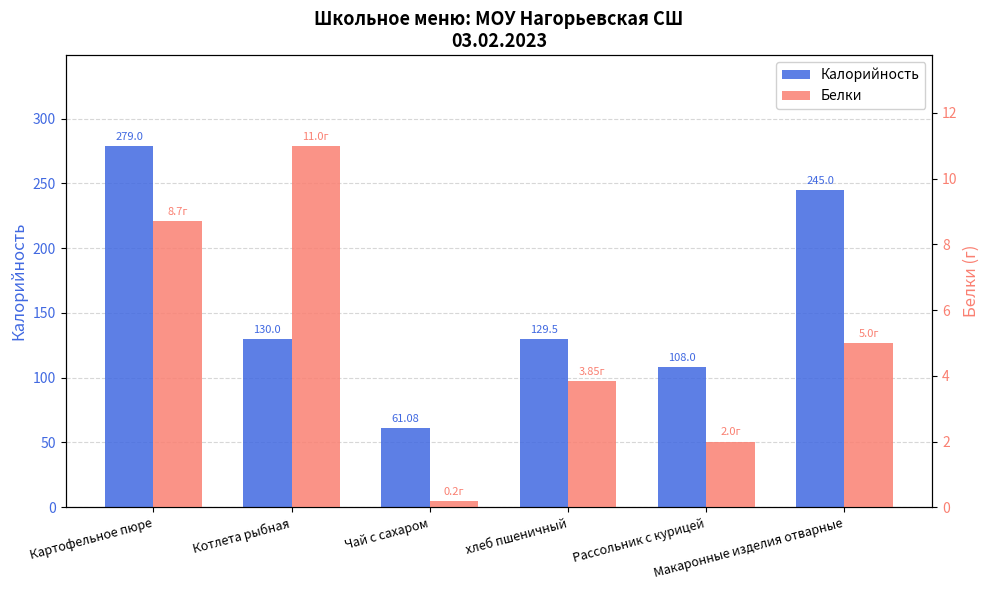

How many data points does each series have?

6